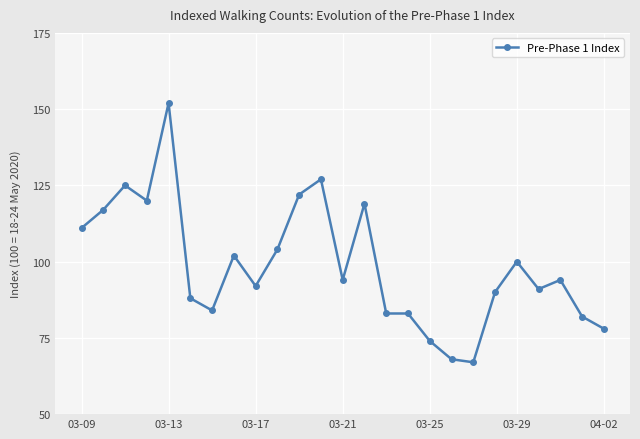

What is the difference between the second highest and second lowest values?

59